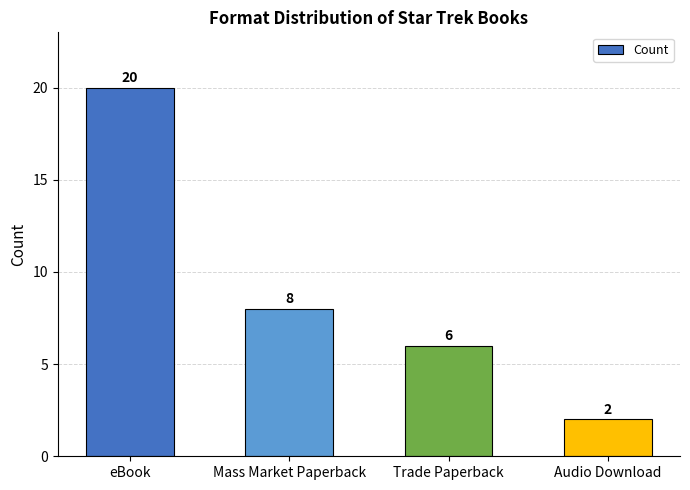

What is the sum of all values?

36